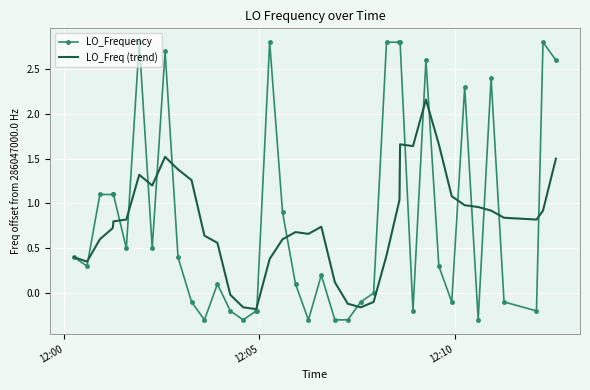

What are all the series names shown in the legend?

LO_Frequency, LO_Freq (trend)